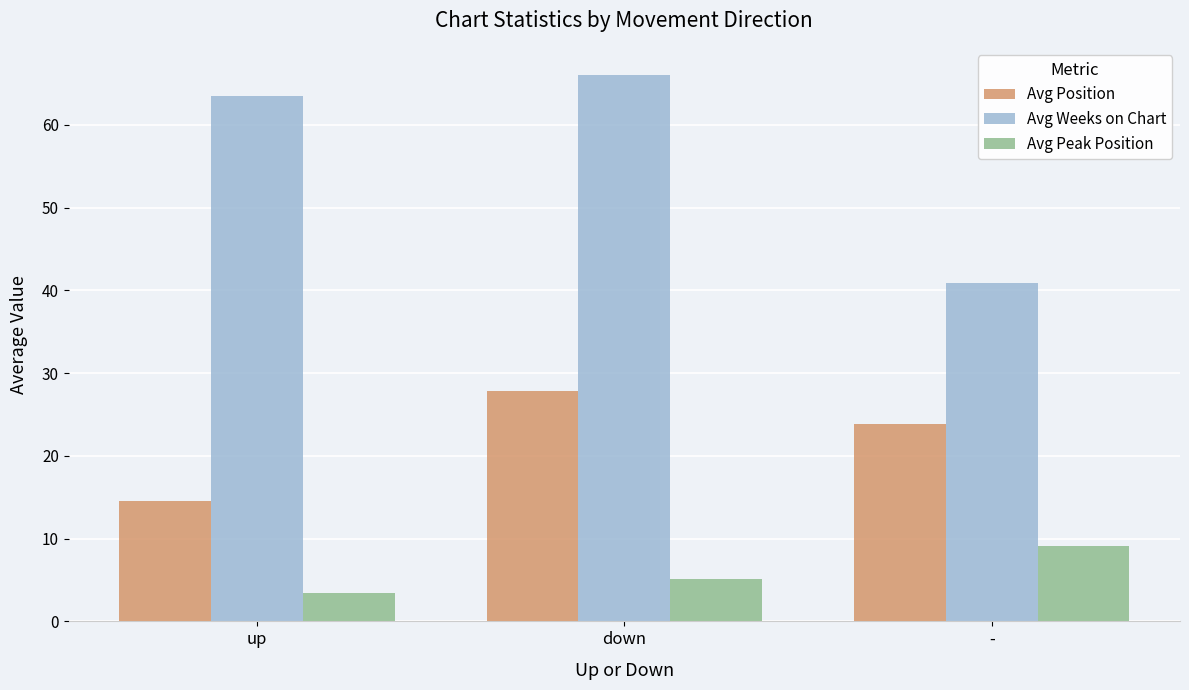

Which label corresponds to the smallest value in the chart?

up